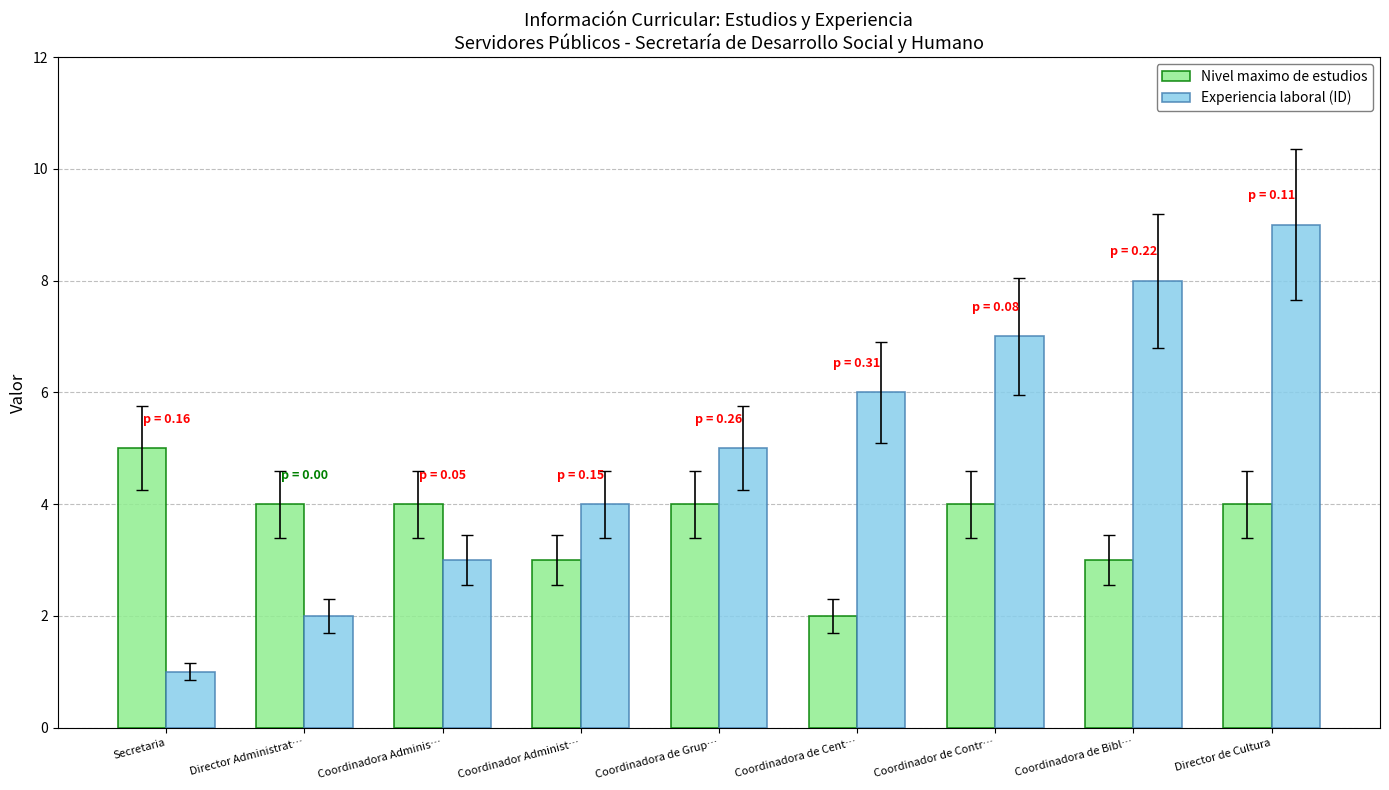

How many categories are shown in the chart?

9